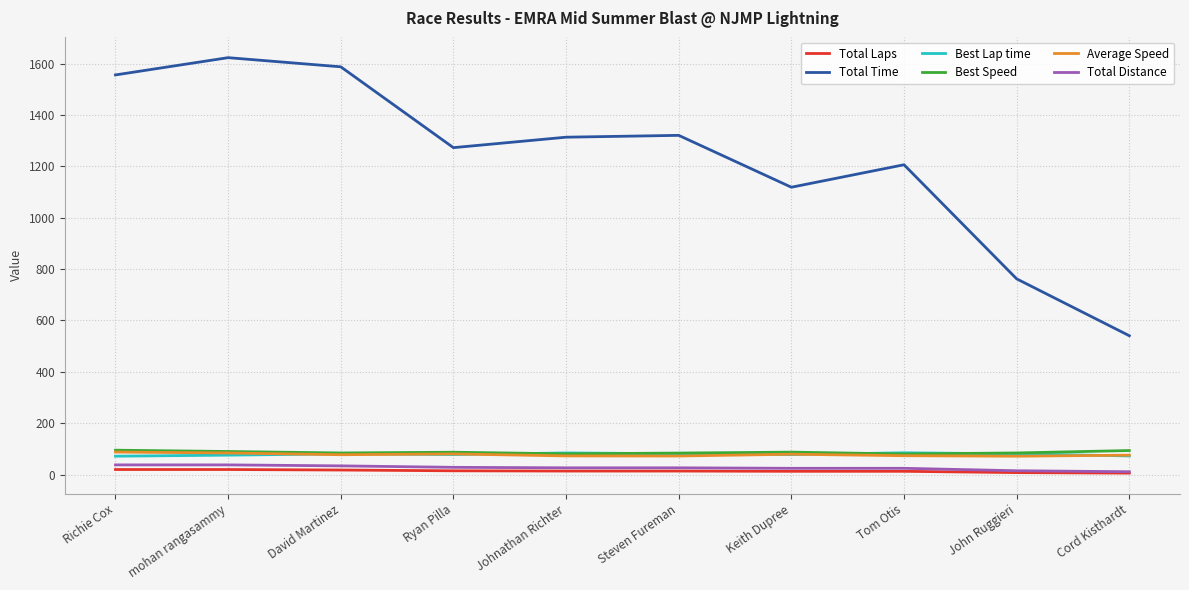

What is the lowest value of the Best Speed series?

80.5